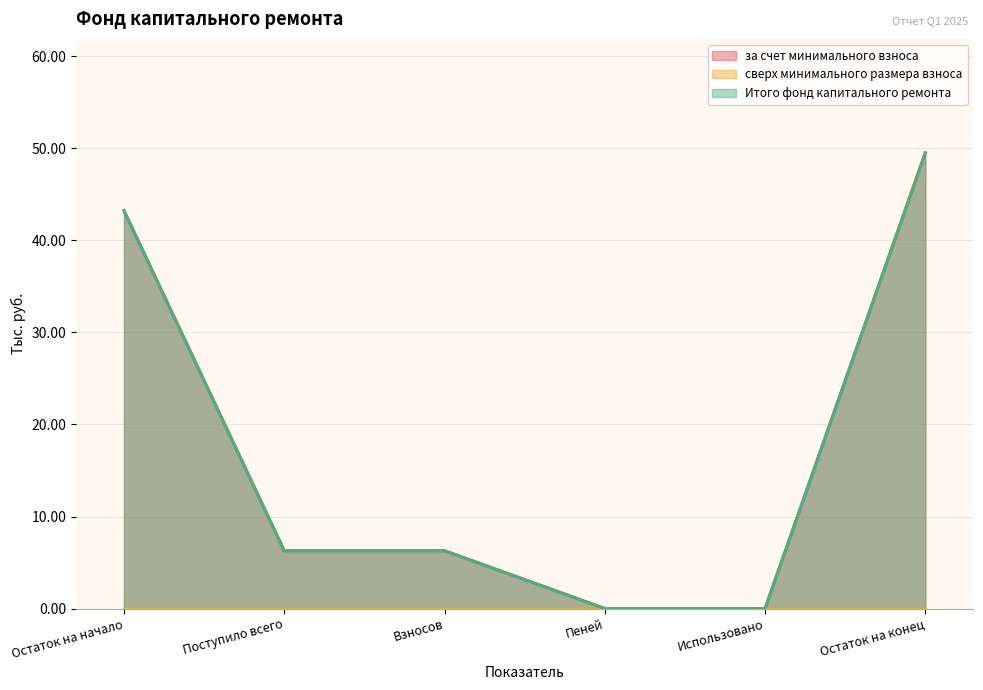

Reading left to right, what are all the values shown in this chart?

за счет минимального взноса: Остаток на начало=43.2	Поступило всего=6.3	Взносов=6.3	Пеней=0.0	Использовано=0.0	Остаток на конец=49.5
Итого фонд капитального ремонта: Остаток на начало=43.2	Поступило всего=6.3	Взносов=6.3	Пеней=0.0	Использовано=0.0	Остаток на конец=49.5